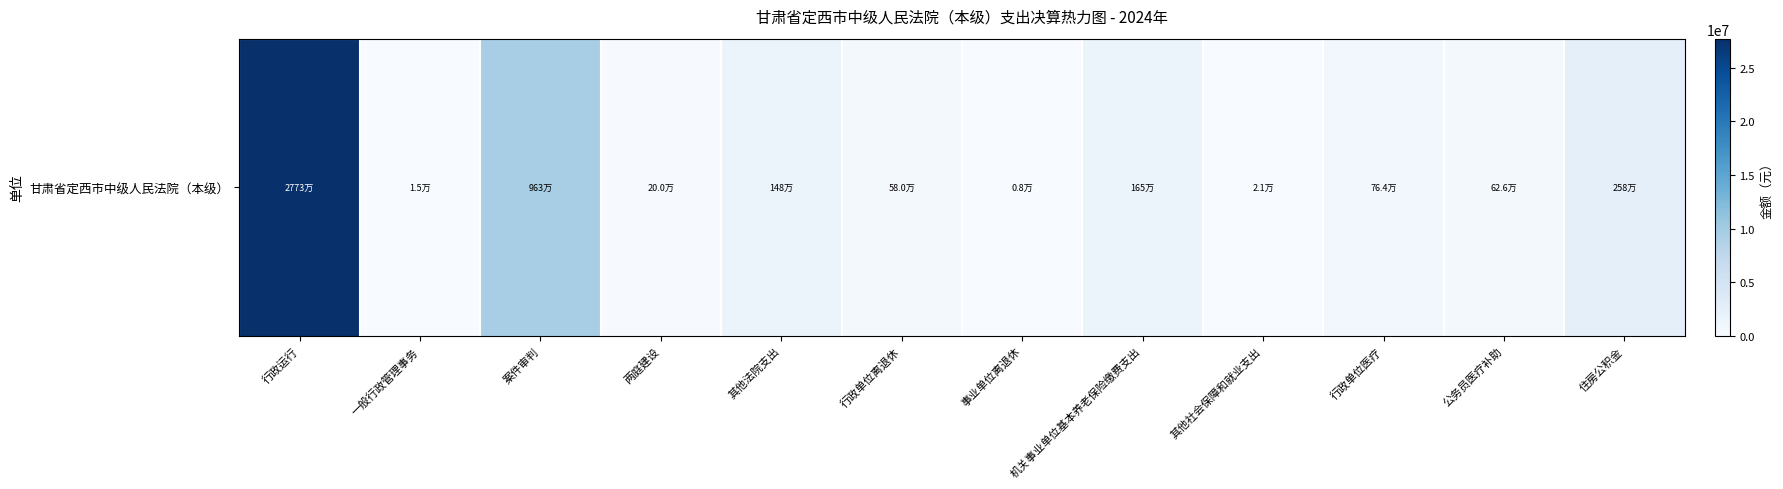

List the labels in order of value, largest first.

行政运行, 案件审判, 住房公积金, 机关事业单位基本养老保险缴费支出, 其他法院支出, 行政单位医疗, 公务员医疗补助, 行政单位离退休, 两庭建设, 其他社会保障和就业支出, 一般行政管理事务, 事业单位离退休